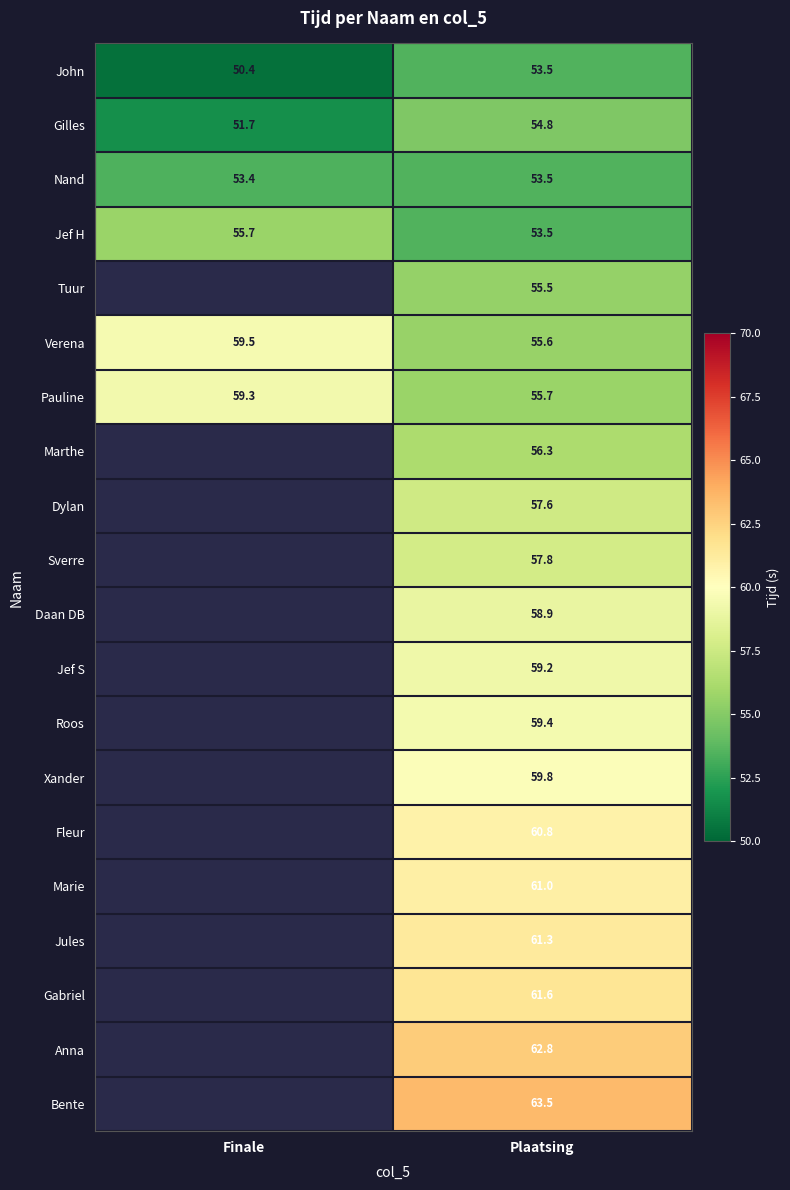

The value of Nand at Finale is 17.9. True or false?

False